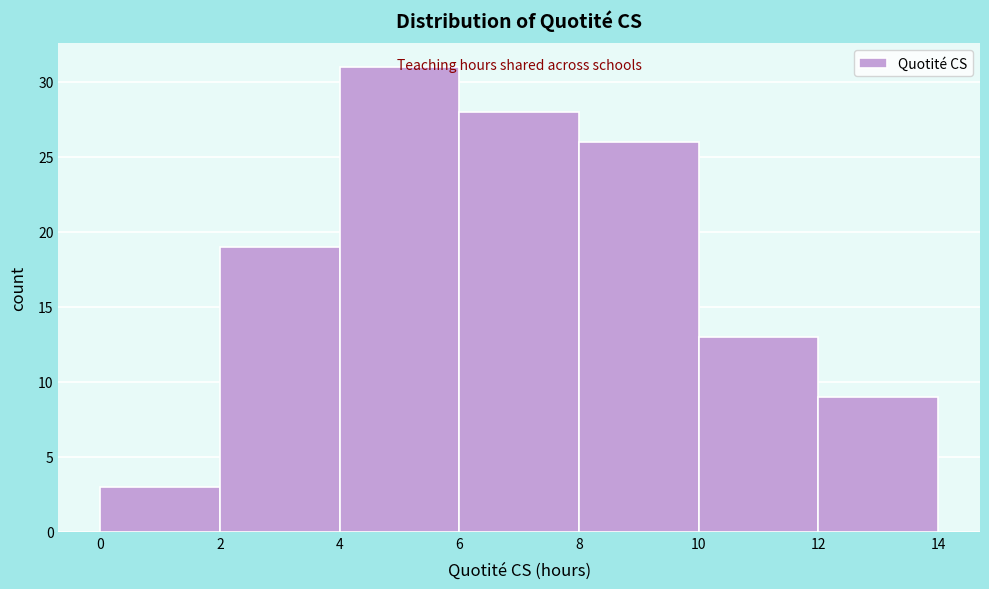

Reading left to right, transcribe this chart: for each bar, give the range it covers on the x-axis and its height. The values are not printed on the chart, so give them approximately, as read against the axis.

0 to 2: 3
2 to 4: 19
4 to 6: 31
6 to 8: 28
8 to 10: 26
10 to 12: 13
12 to 14: 9